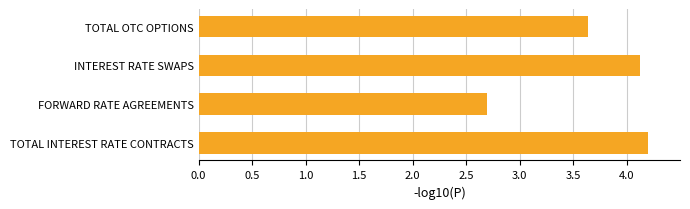

What is the difference between the maximum and minimum values?

1.5